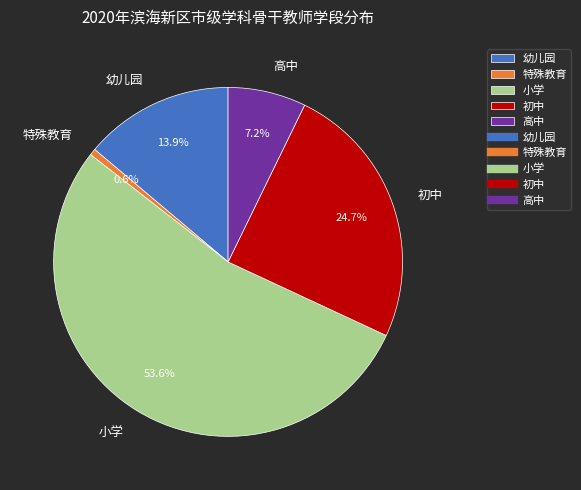

Which has a higher value, 幼儿园 or 初中?

初中